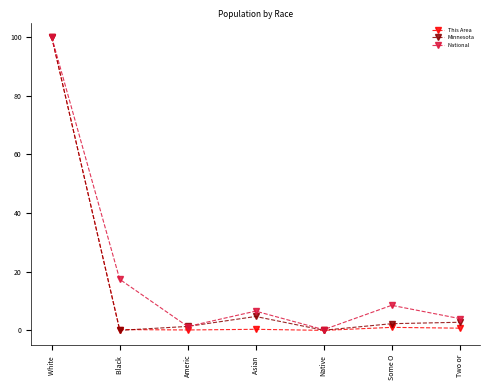

What is the total value across all series at White ?

300.0